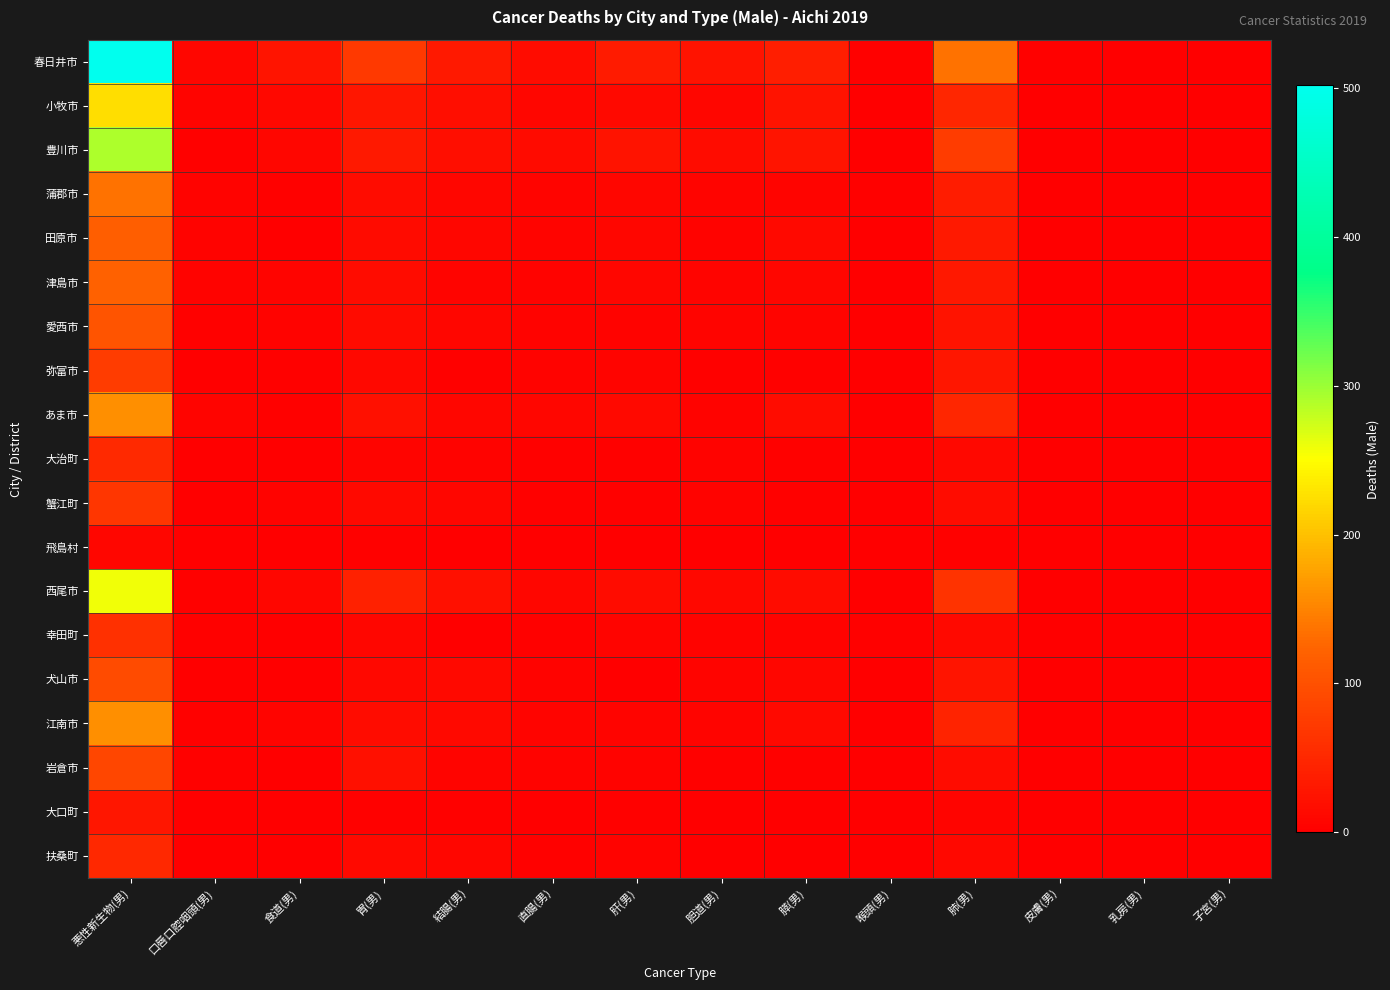

Reading left to right, extract all data points from this chart.

春日井市: 悪性新生物(男)=502	口唇口腔咽頭(男)=9	食道(男)=27	胃(男)=72	結腸(男)=33	直腸(男)=16	肝(男)=35	胆道(男)=25	膵(男)=39	喉頭(男)=3	肺(男)=136	皮膚(男)=3	乳房(男)=0	子宮(男)=0
小牧市: 悪性新生物(男)=225	口唇口腔咽頭(男)=6	食道(男)=11	胃(男)=29	結腸(男)=19	直腸(男)=9	肝(男)=13	胆道(男)=8	膵(男)=24	喉頭(男)=1	肺(男)=49	皮膚(男)=0	乳房(男)=1	子宮(男)=0
豊川市: 悪性新生物(男)=291	口唇口腔咽頭(男)=2	食道(男)=8	胃(男)=33	結腸(男)=19	直腸(男)=15	肝(男)=25	胆道(男)=16	膵(男)=26	喉頭(男)=0	肺(男)=76	皮膚(男)=0	乳房(男)=0	子宮(男)=0
蒲郡市: 悪性新生物(男)=137	口唇口腔咽頭(男)=4	食道(男)=3	胃(男)=16	結腸(男)=8	直腸(男)=6	肝(男)=9	胆道(男)=7	膵(男)=6	喉頭(男)=2	肺(男)=36	皮膚(男)=1	乳房(男)=0	子宮(男)=0
田原市: 悪性新生物(男)=117	口唇口腔咽頭(男)=5	食道(男)=1	胃(男)=15	結腸(男)=8	直腸(男)=6	肝(男)=8	胆道(男)=4	膵(男)=12	喉頭(男)=1	肺(男)=33	皮膚(男)=0	乳房(男)=0	子宮(男)=0
津島市: 悪性新生物(男)=120	口唇口腔咽頭(男)=5	食道(男)=6	胃(男)=16	結腸(男)=7	直腸(男)=4	肝(男)=9	胆道(男)=6	膵(男)=9	喉頭(男)=1	肺(男)=30	皮膚(男)=1	乳房(男)=0	子宮(男)=0
愛西市: 悪性新生物(男)=104	口唇口腔咽頭(男)=3	食道(男)=5	胃(男)=14	結腸(男)=8	直腸(男)=5	肝(男)=5	胆道(男)=6	膵(男)=7	喉頭(男)=0	肺(男)=24	皮膚(男)=0	乳房(男)=0	子宮(男)=0
弥富市: 悪性新生物(男)=75	口唇口腔咽頭(男)=0	食道(男)=2	胃(男)=10	結腸(男)=2	直腸(男)=4	肝(男)=7	胆道(男)=3	膵(男)=3	喉頭(男)=0	肺(男)=28	皮膚(男)=0	乳房(男)=0	子宮(男)=0
あま市: 悪性新生物(男)=160	口唇口腔咽頭(男)=6	食道(男)=2	胃(男)=20	結腸(男)=8	直腸(男)=9	肝(男)=12	胆道(男)=5	膵(男)=16	喉頭(男)=1	肺(男)=48	皮膚(男)=1	乳房(男)=0	子宮(男)=0
大治町: 悪性新生物(男)=52	口唇口腔咽頭(男)=1	食道(男)=1	胃(男)=7	結腸(男)=5	直腸(男)=2	肝(男)=3	胆道(男)=4	膵(男)=3	喉頭(男)=0	肺(男)=11	皮膚(男)=0	乳房(男)=0	子宮(男)=0
蟹江町: 悪性新生物(男)=68	口唇口腔咽頭(男)=0	食道(男)=4	胃(男)=12	結腸(男)=8	直腸(男)=3	肝(男)=2	胆道(男)=4	膵(男)=3	喉頭(男)=0	肺(男)=17	皮膚(男)=1	乳房(男)=0	子宮(男)=0
飛島村: 悪性新生物(男)=9	口唇口腔咽頭(男)=0	食道(男)=0	胃(男)=3	結腸(男)=0	直腸(男)=0	肝(男)=0	胆道(男)=1	膵(男)=1	喉頭(男)=0	肺(男)=2	皮膚(男)=0	乳房(男)=0	子宮(男)=0
西尾市: 悪性新生物(男)=258	口唇口腔咽頭(男)=3	食道(男)=8	胃(男)=42	結腸(男)=21	直腸(男)=9	肝(男)=16	胆道(男)=10	膵(男)=16	喉頭(男)=1	肺(男)=63	皮膚(男)=1	乳房(男)=0	子宮(男)=0
幸田町: 悪性新生物(男)=60	口唇口腔咽頭(男)=2	食道(男)=1	胃(男)=9	結腸(男)=1	直腸(男)=2	肝(男)=7	胆道(男)=4	膵(男)=4	喉頭(男)=2	肺(男)=12	皮膚(男)=0	乳房(男)=0	子宮(男)=0
犬山市: 悪性新生物(男)=94	口唇口腔咽頭(男)=0	食道(男)=1	胃(男)=11	結腸(男)=13	直腸(男)=5	肝(男)=1	胆道(男)=7	膵(男)=9	喉頭(男)=1	肺(男)=27	皮膚(男)=0	乳房(男)=0	子宮(男)=0
江南市: 悪性新生物(男)=160	口唇口腔咽頭(男)=3	食道(男)=7	胃(男)=16	結腸(男)=12	直腸(男)=7	肝(男)=7	胆道(男)=6	膵(男)=12	喉頭(男)=1	肺(男)=45	皮膚(男)=0	乳房(男)=0	子宮(男)=0
岩倉市: 悪性新生物(男)=87	口唇口腔咽頭(男)=2	食道(男)=1	胃(男)=20	結腸(男)=7	直腸(男)=5	肝(男)=4	胆道(男)=3	膵(男)=3	喉頭(男)=1	肺(男)=17	皮膚(男)=1	乳房(男)=0	子宮(男)=0
大口町: 悪性新生物(男)=29	口唇口腔咽頭(男)=0	食道(男)=1	胃(男)=2	結腸(男)=3	直腸(男)=1	肝(男)=2	胆道(男)=1	膵(男)=1	喉頭(男)=0	肺(男)=7	皮膚(男)=1	乳房(男)=0	子宮(男)=0
扶桑町: 悪性新生物(男)=50	口唇口腔咽頭(男)=1	食道(男)=1	胃(男)=12	結腸(男)=8	直腸(男)=2	肝(男)=4	胆道(男)=1	膵(男)=0	喉頭(男)=0	肺(男)=10	皮膚(男)=0	乳房(男)=0	子宮(男)=0